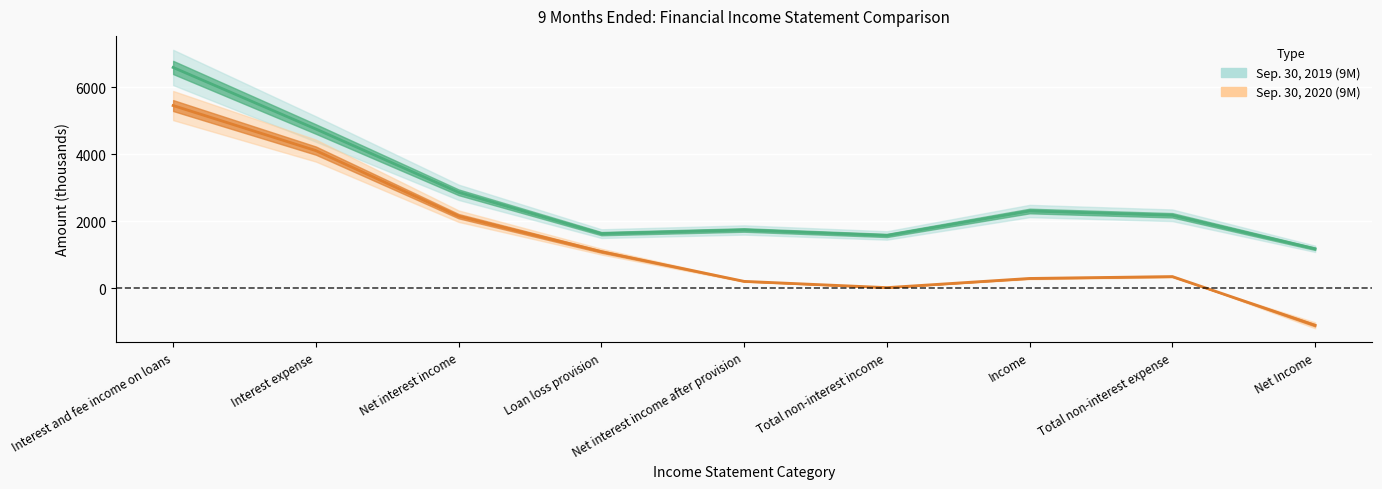

How many values in the Sep. 30, 2020 (9M) series exceed 1152?

4